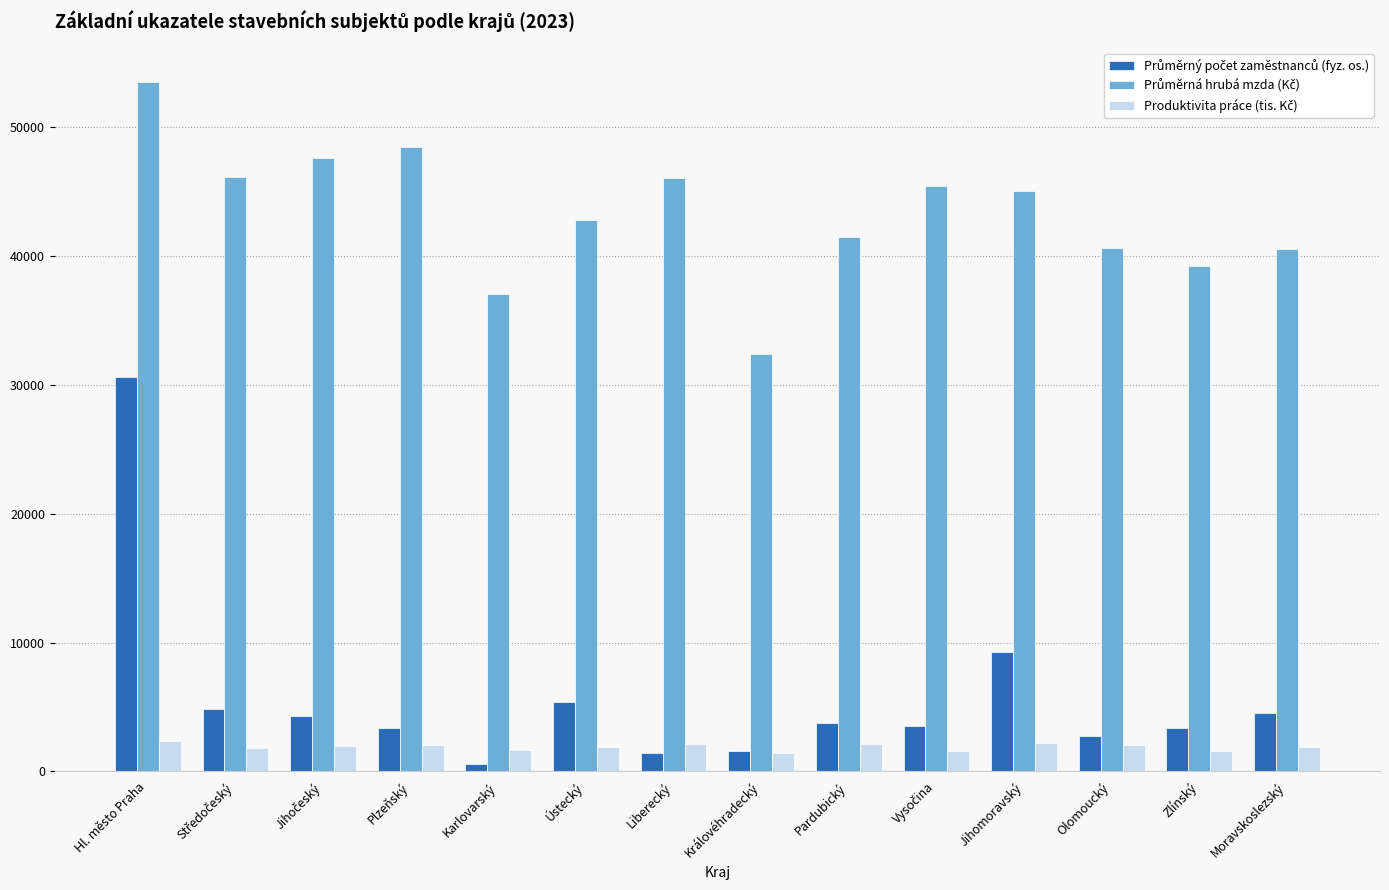

What is the total value across all series at Olomoucký?

45415